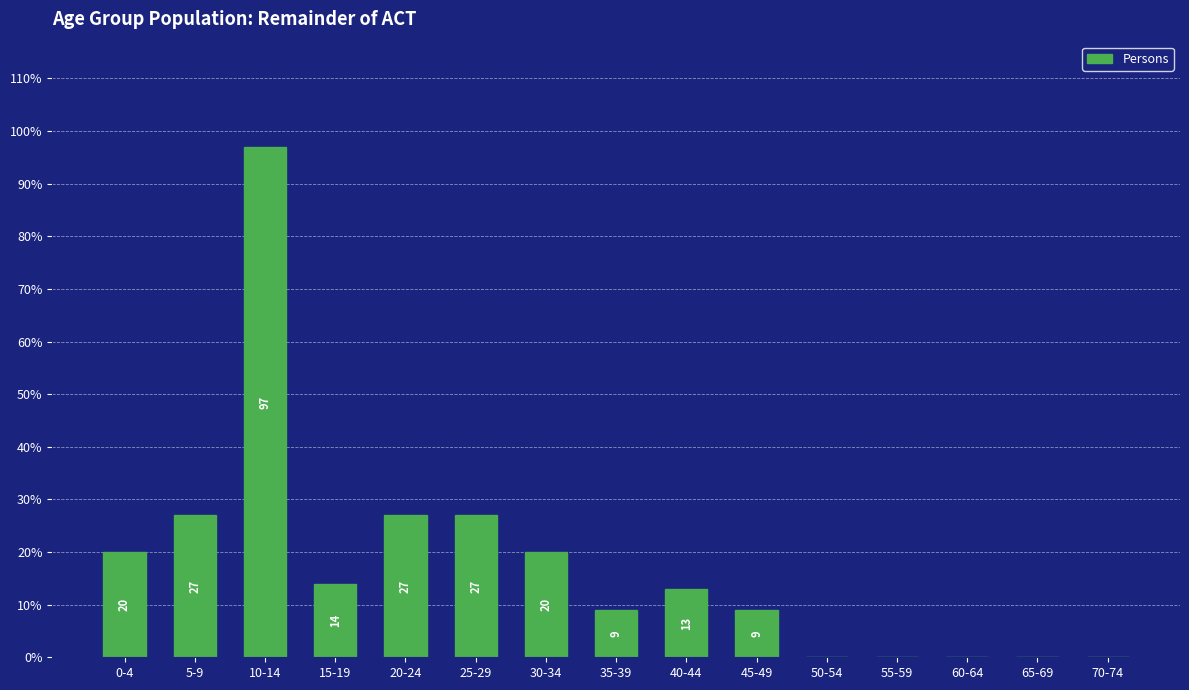

Is it true that the value at 15-19 is 14?

True